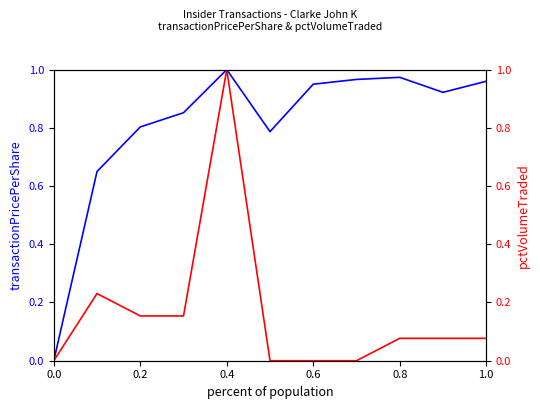

The value of transactionPricePerShare at 0.0 is 0.0. True or false?

True